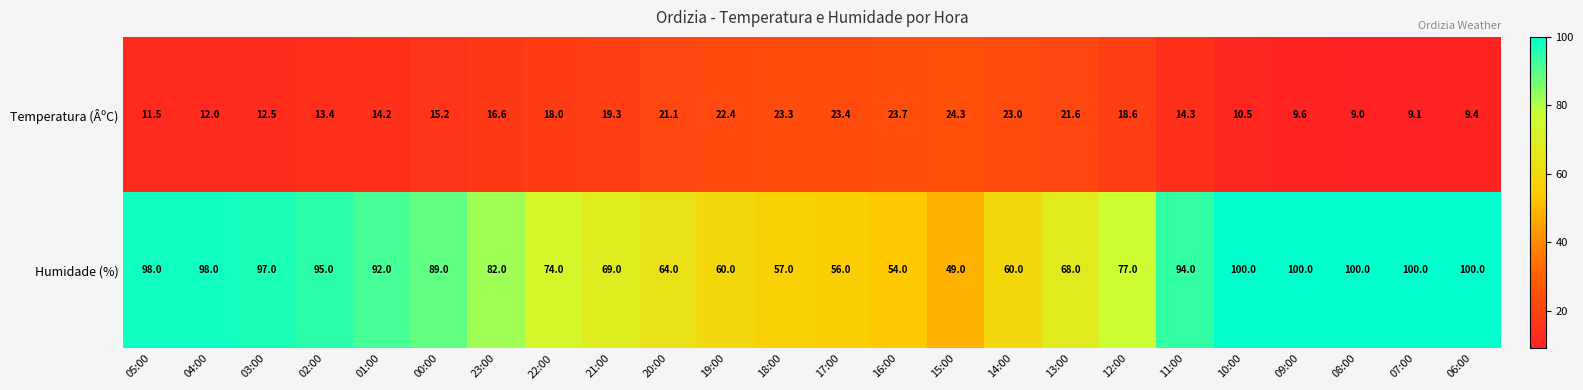

At which label does Temperatura (ÂºC) first exceed 16?

23:00